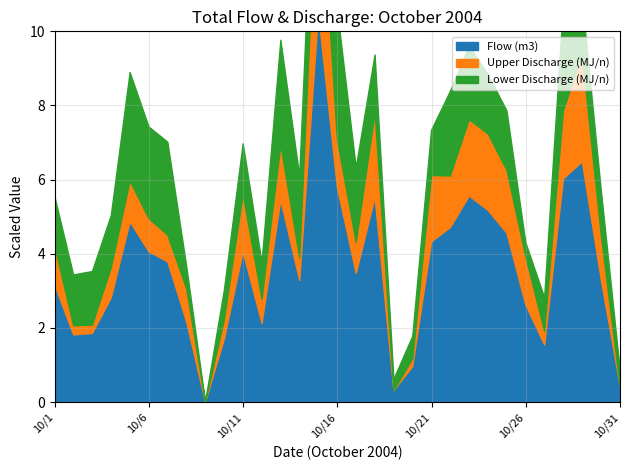

Rank the categories by Flow (m3) value from lowest to highest.

10/9, 10/19, 10/31, 10/20, 10/27, 10/10, 10/2, 10/3, 10/12, 10/8, 10/26, 10/4, 10/1, 10/14, 10/30, 10/17, 10/7, 10/6, 10/11, 10/21, 10/25, 10/22, 10/5, 10/24, 10/13, 10/18, 10/23, 10/16, 10/28, 10/29, 10/15